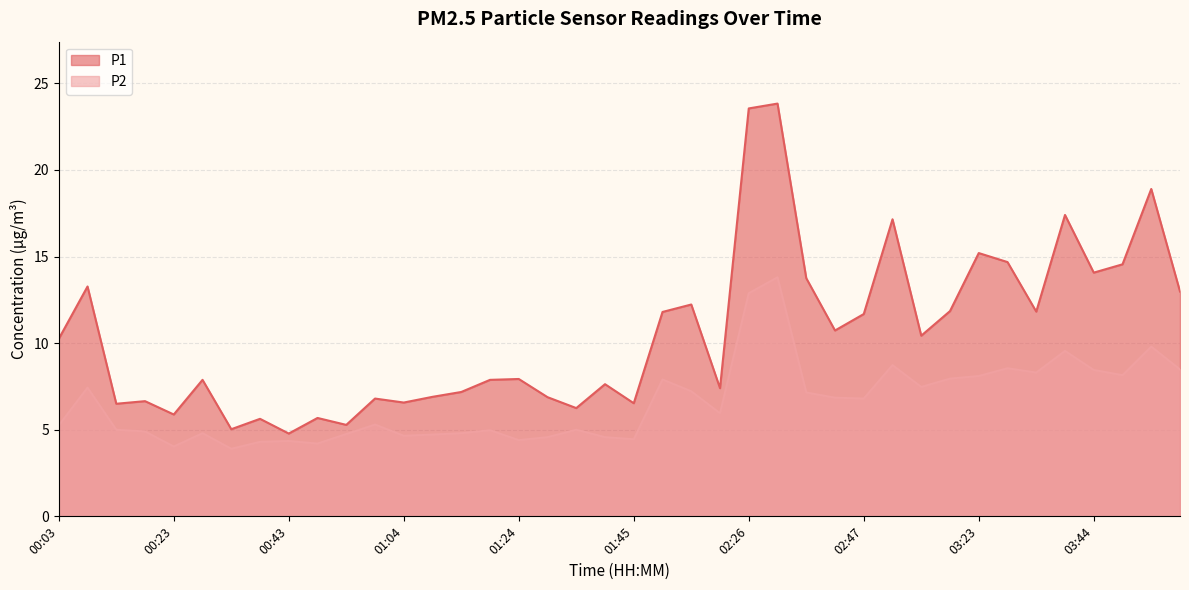

What is the label of the 13th point from the left?

01:04